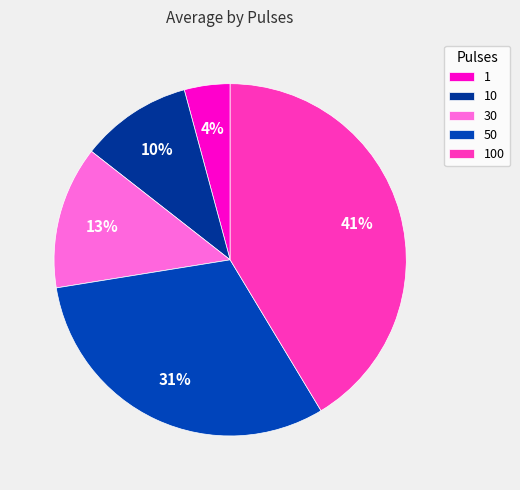

Does any single category account for the majority?

No